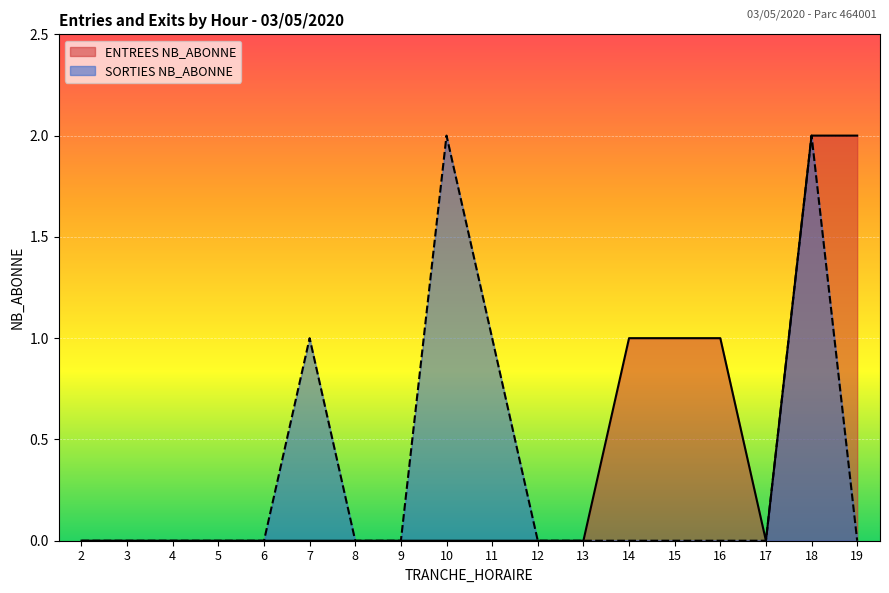

Between 7 and 19, which series saw the biggest shift?

ENTREES NB_ABONNE